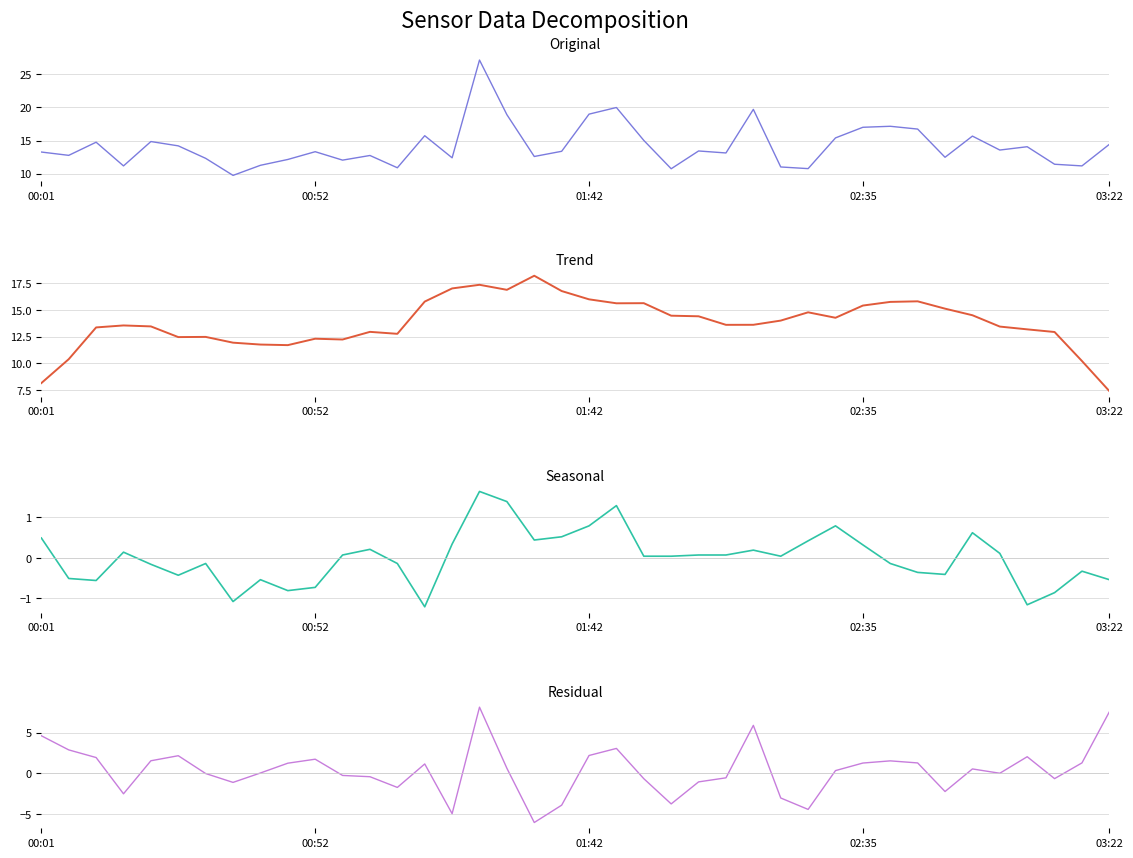

True or false: Trend and Seasonal cross at least once.

False